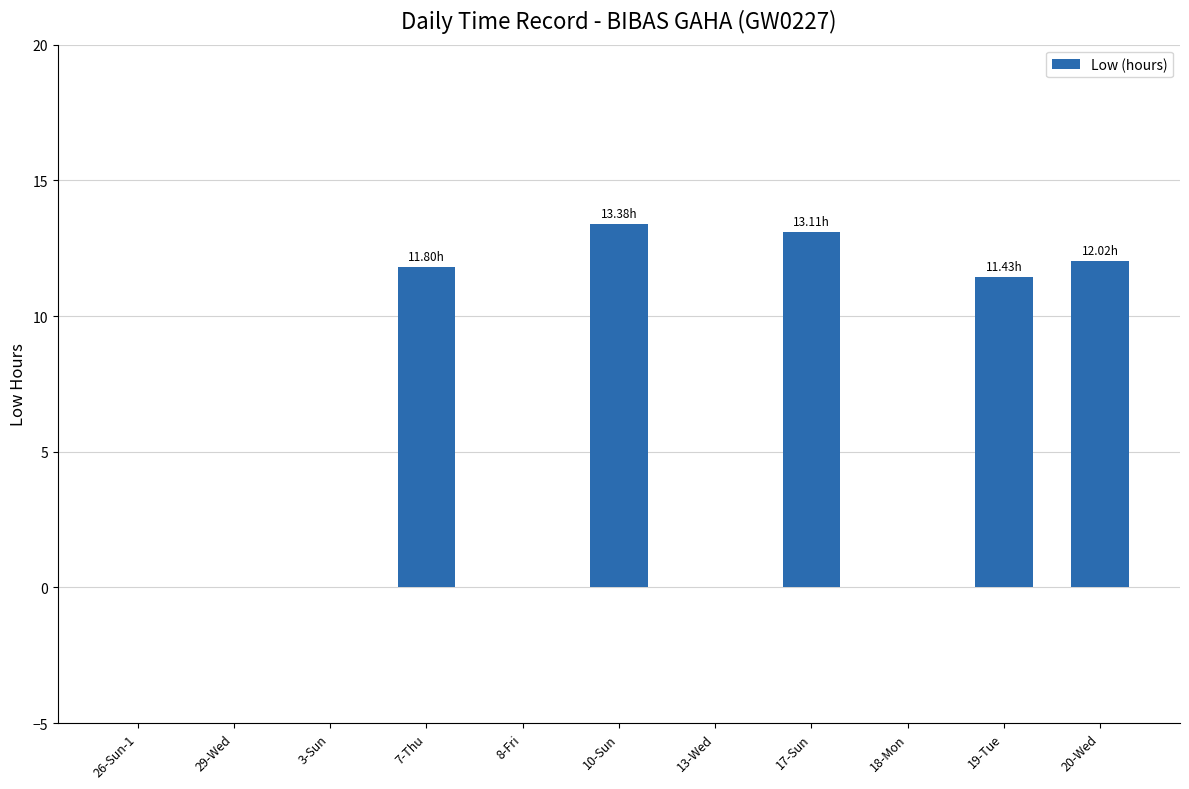

What is the change in value from 7-Thu to 13-Wed?

-11.8